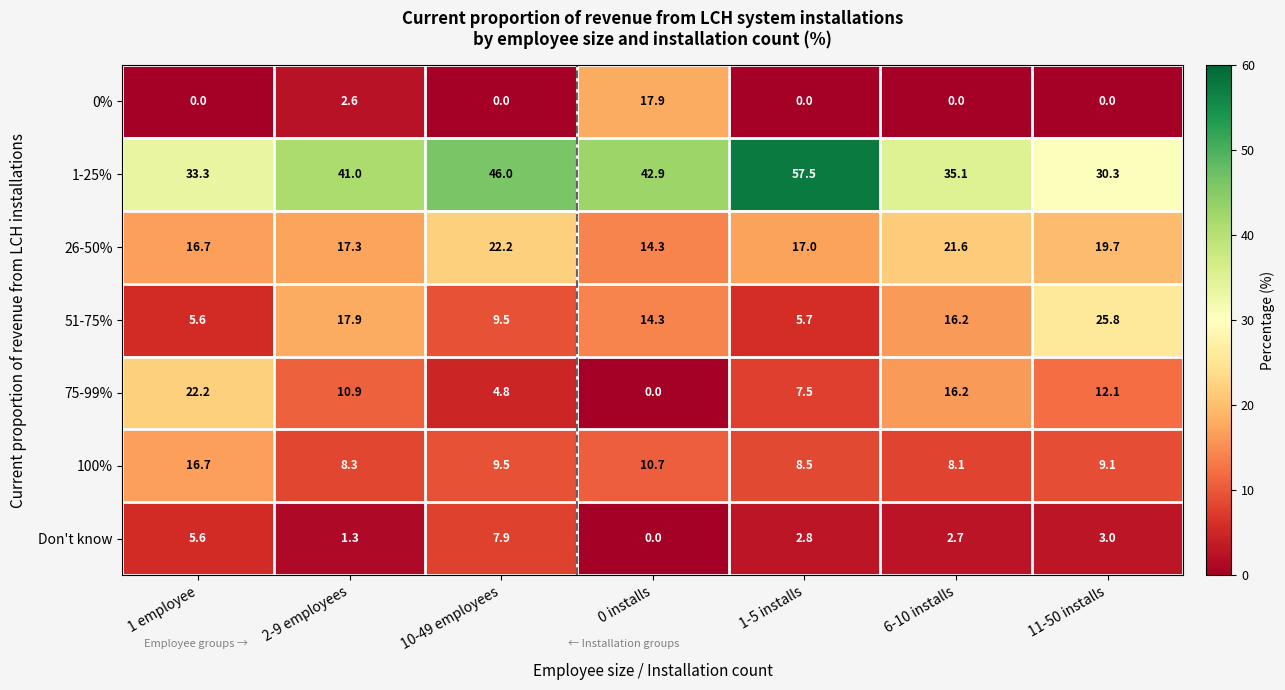

What is the spread (max minus min) of values at 11-50 installs?

30.3